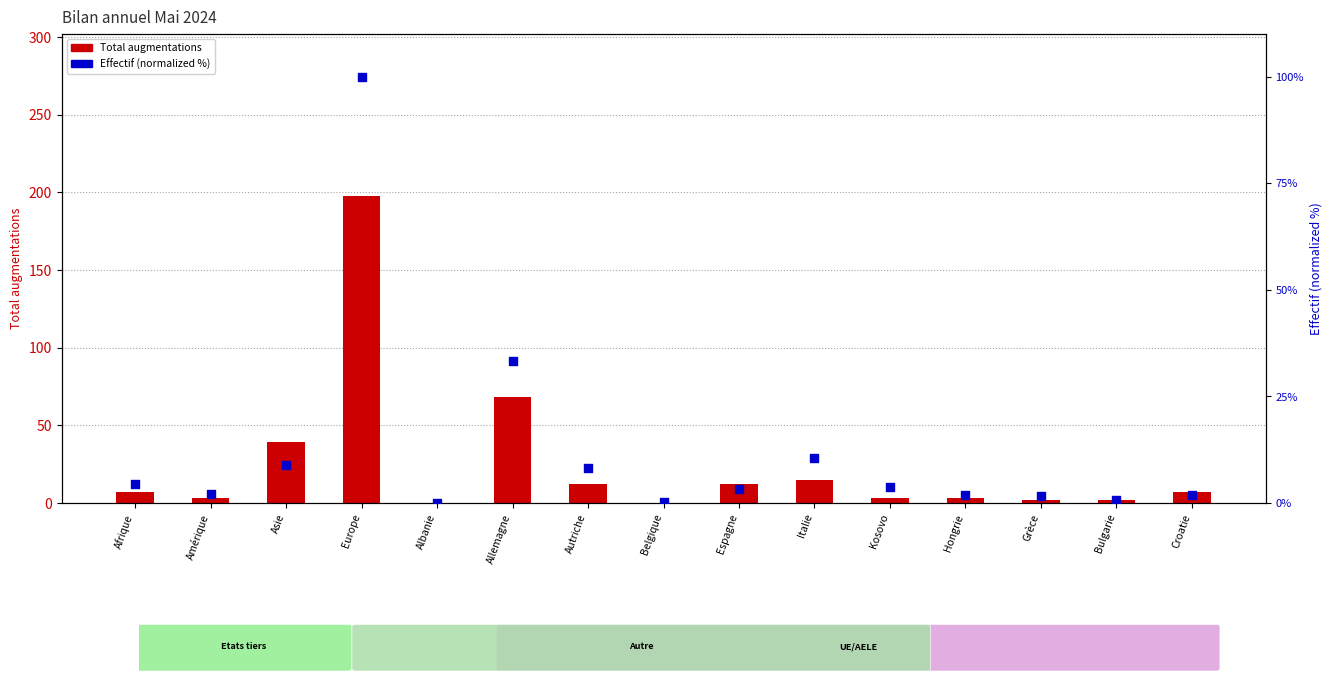

Which series has the widest spread of Y values?

Total augmentations